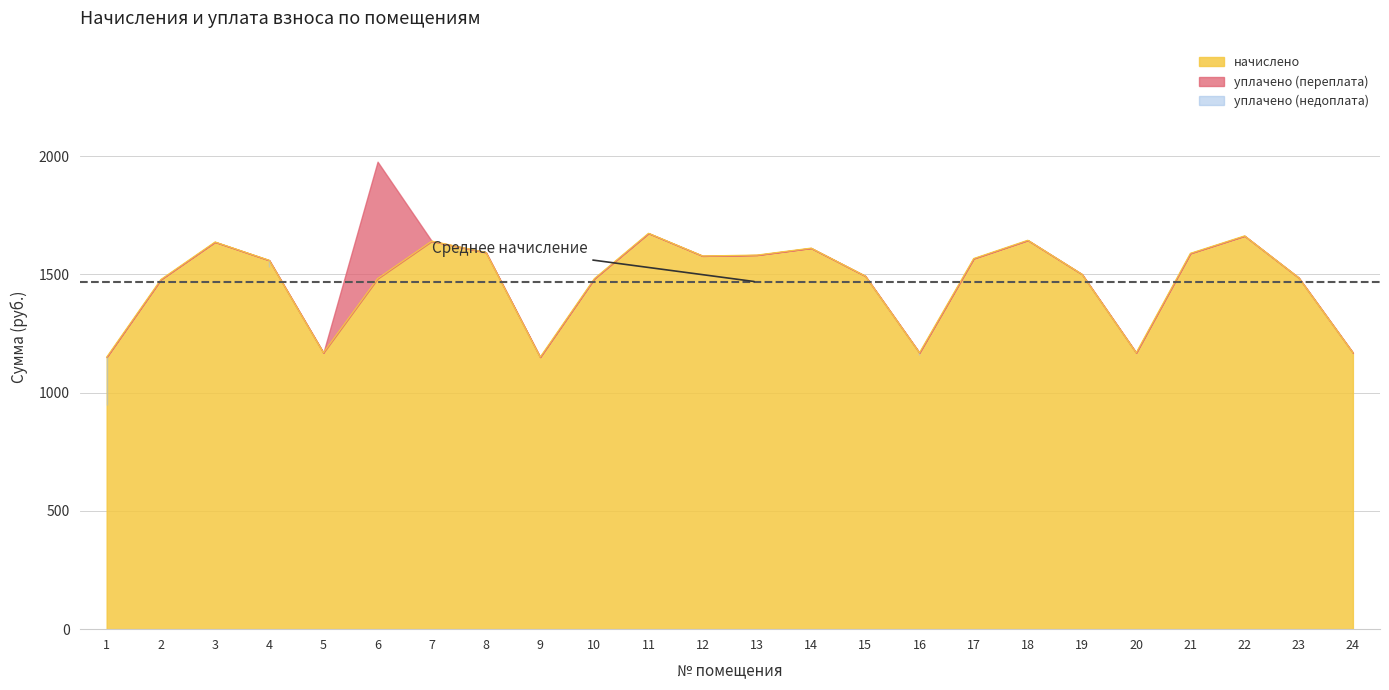

What is the maximum value for начислено?

1673.9